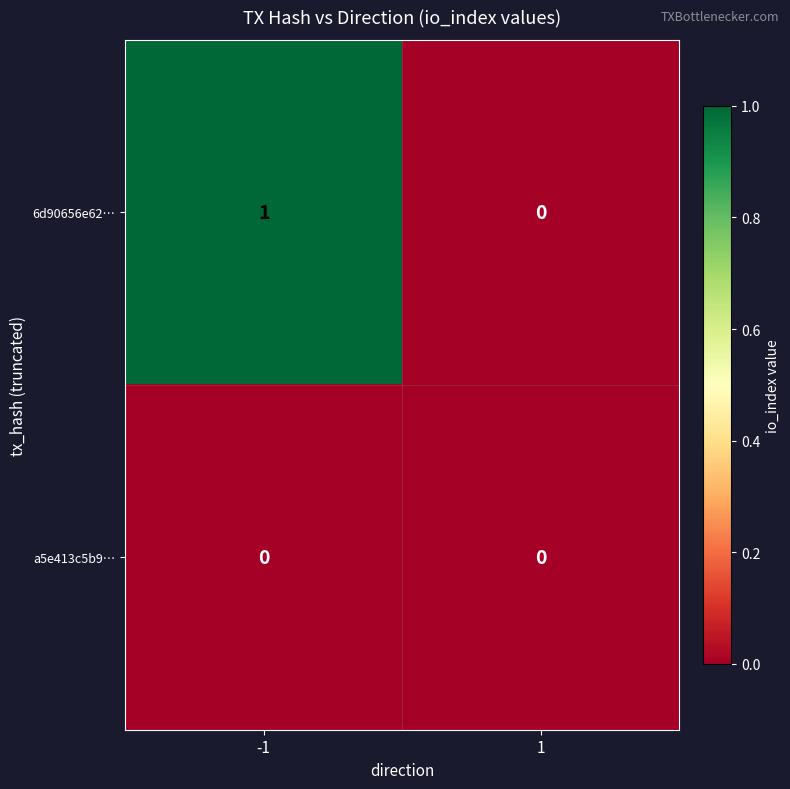

The a5e413c5b9… series shows 0 at -1. True or false?

True